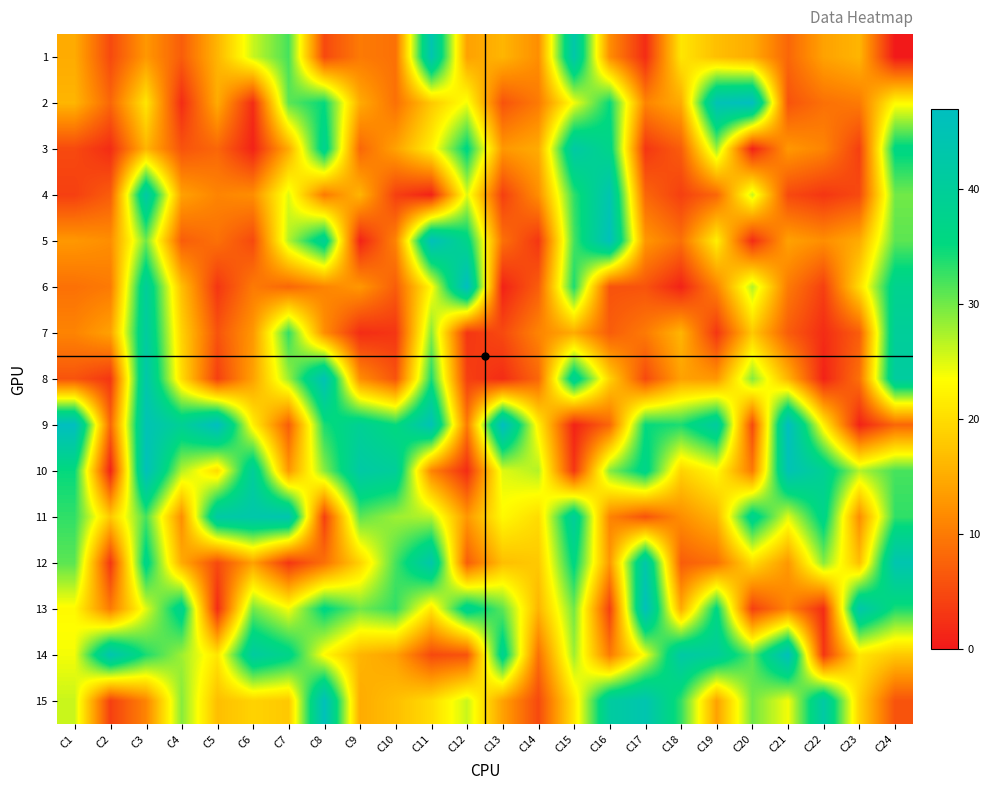

What is the spread (max minus min) of values at C2?

43